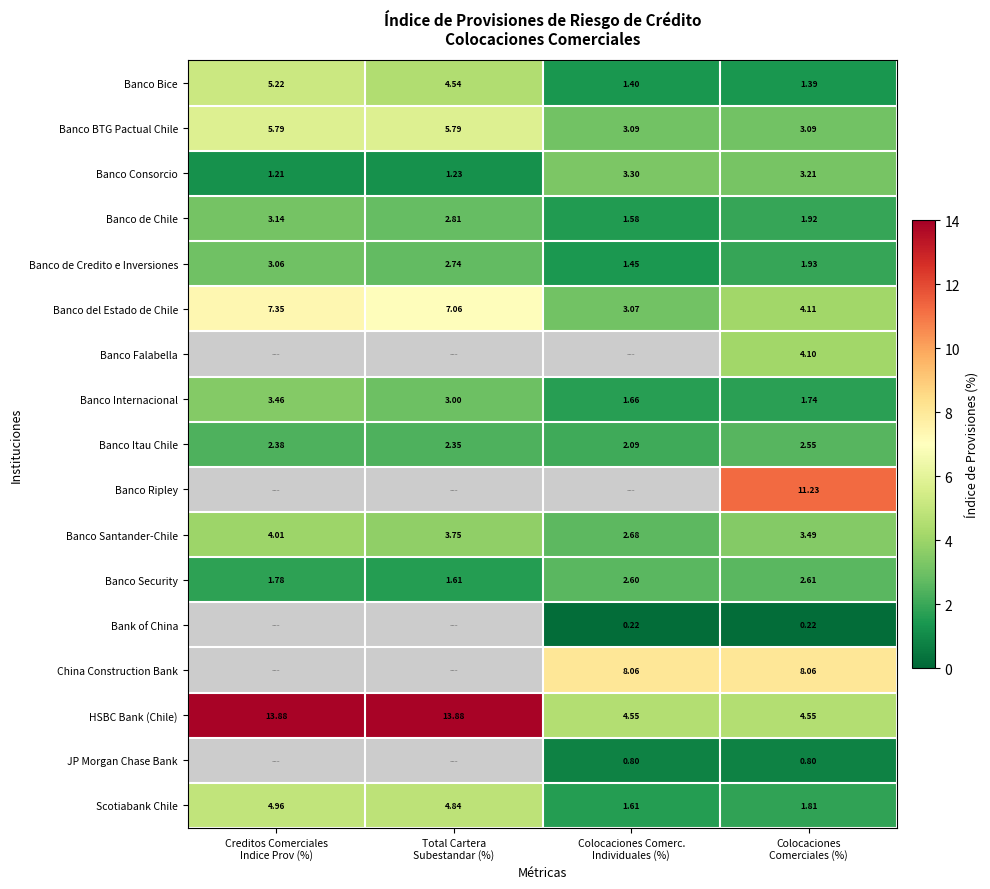

Rank the series at Colocaciones
Comerciales (%) from highest to lowest value.

Banco Ripley, China Construction Bank, HSBC Bank (Chile), Banco del Estado de Chile, Banco Falabella, Banco Santander-Chile, Banco Consorcio, Banco BTG Pactual Chile, Banco Security, Banco Itau Chile, Banco de Credito e Inversiones, Banco de Chile, Scotiabank Chile, Banco Internacional, Banco Bice, JP Morgan Chase Bank, Bank of China